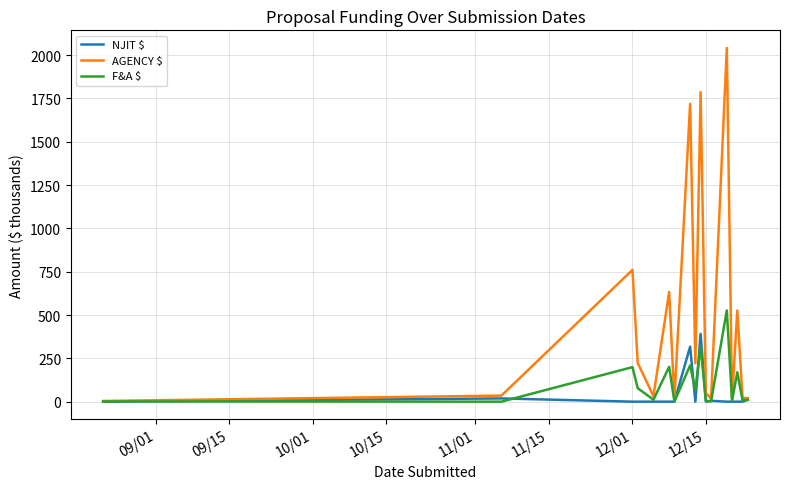

Which series has the largest total across all categories?

AGENCY $